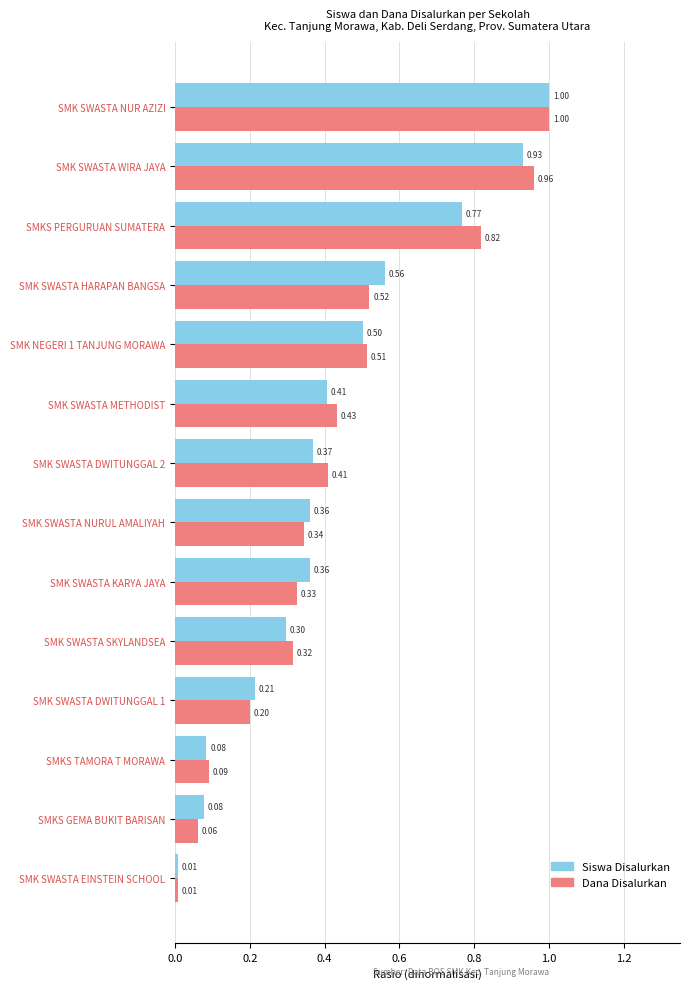

At which category is the sum across all series the highest?

SMK SWASTA NUR AZIZI